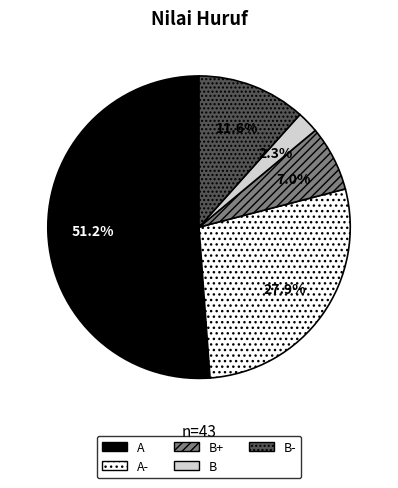

How many slices are in this pie chart?

5